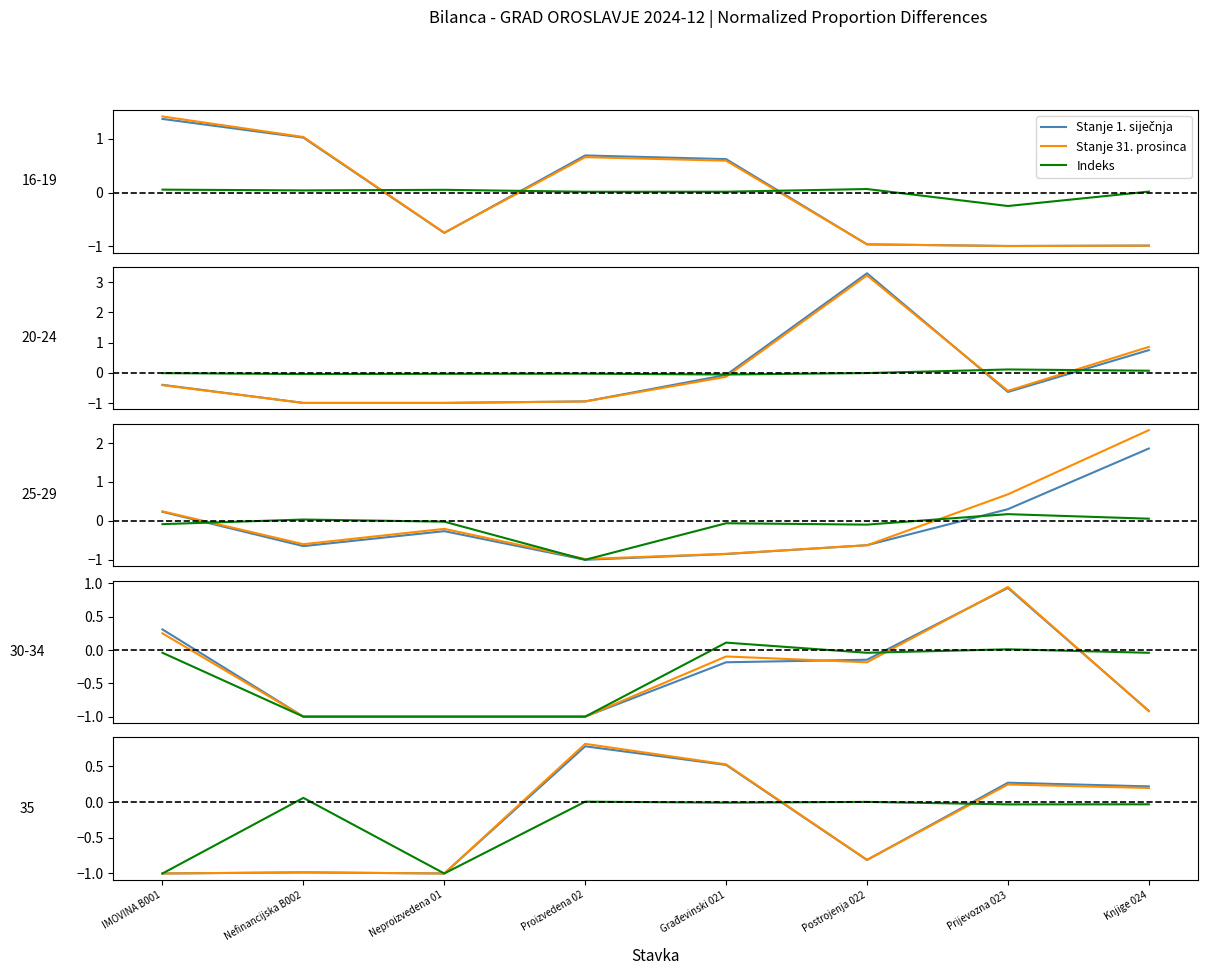

Rank the series by their average value, from lowest to highest.

Indeks, Stanje 1. siječnja, Stanje 31. prosinca